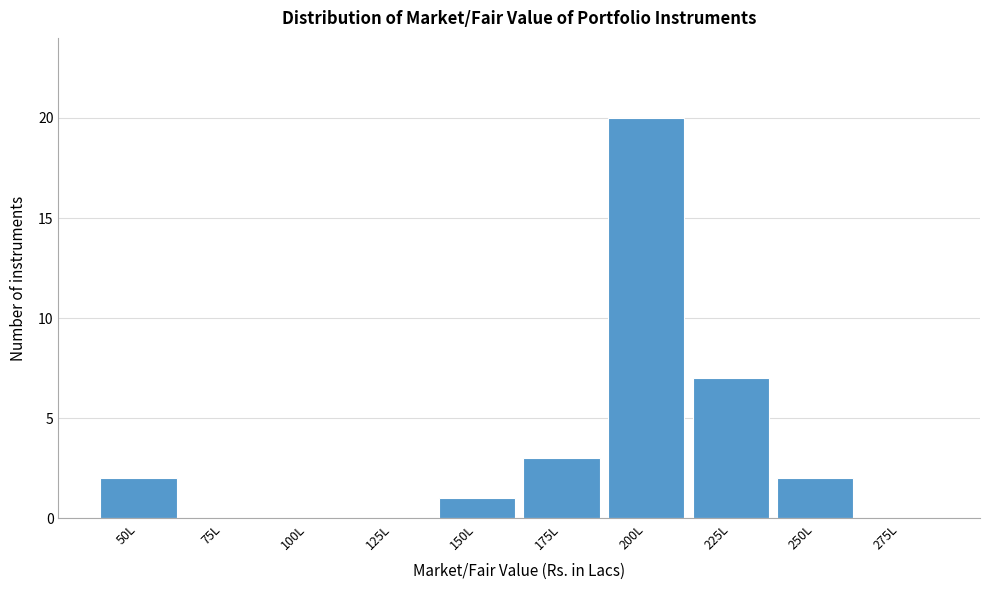

Reading left to right, extract all data points from this chart.

50L=2	75L=0	100L=0	125L=0	150L=1	175L=3	200L=20	225L=7	250L=2	275L=0